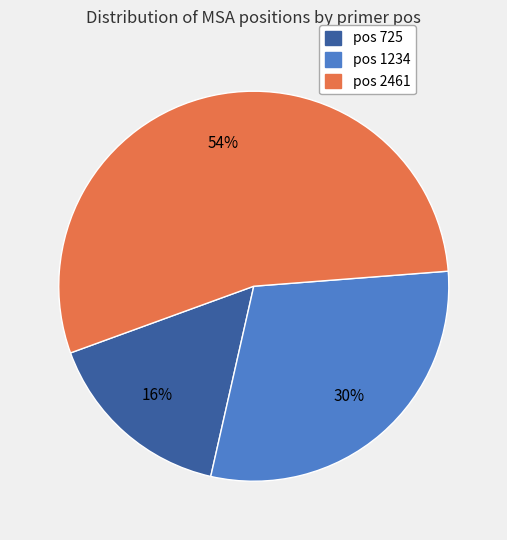

Does any single category account for the majority?

Yes